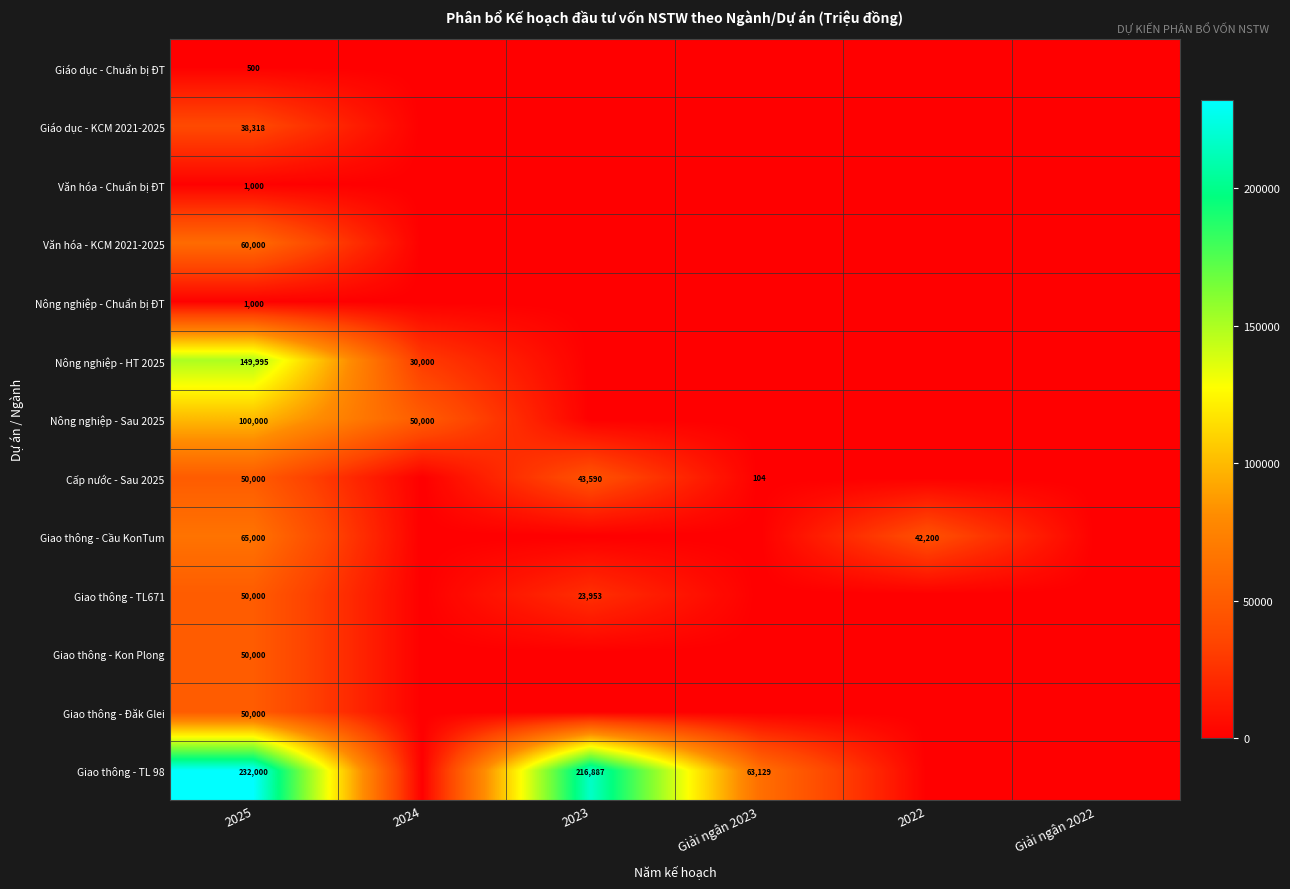

Is it true that Giao thông - TL 98 equals 232000 at 2025?

True